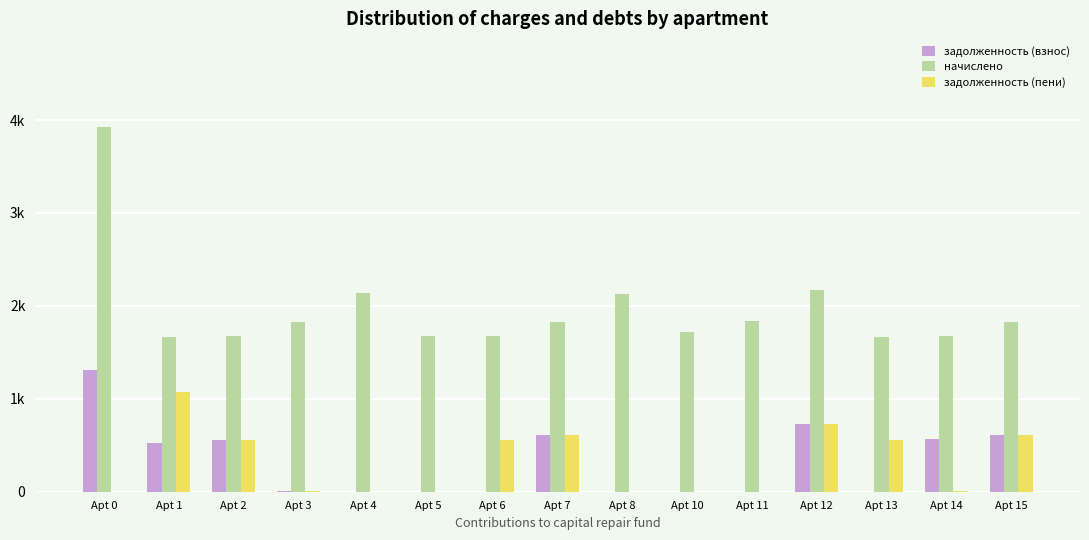

At how many categories does at least one series exceed 3361?

1